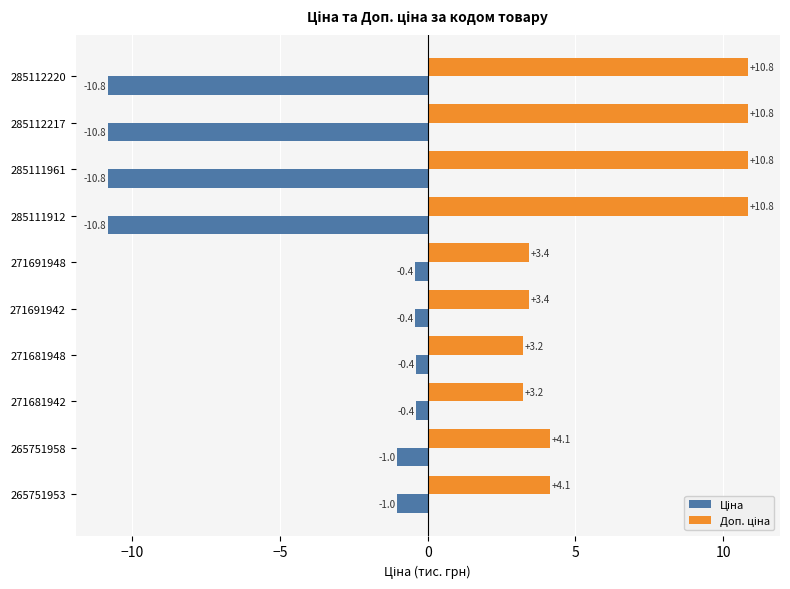

What is the smallest value displayed?

-10.8